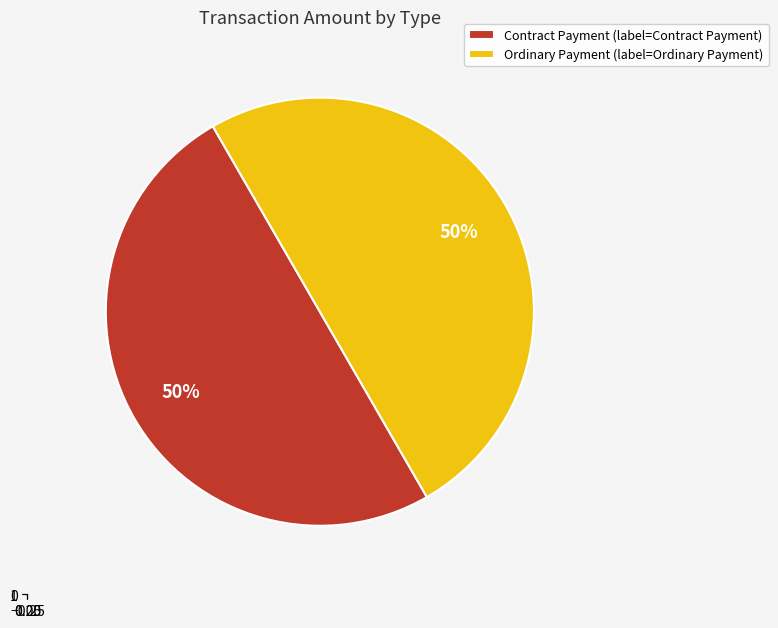

Count the number of slices in the pie.

2